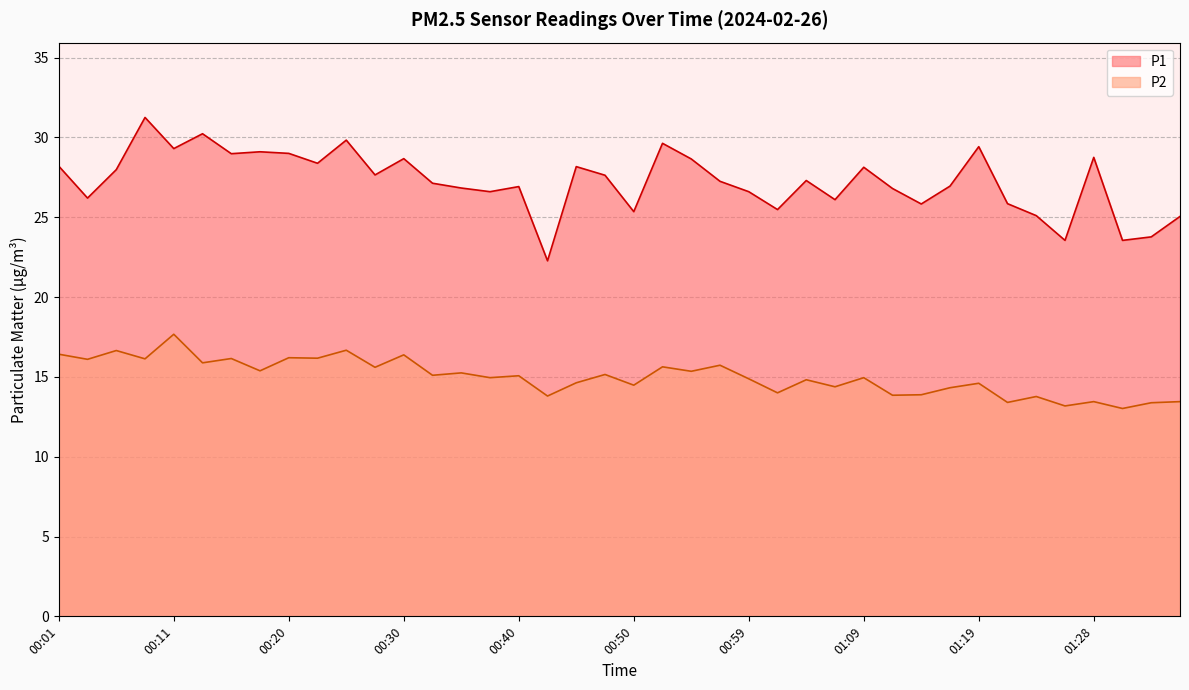

At which label does P1 first exceed 27?

00:01